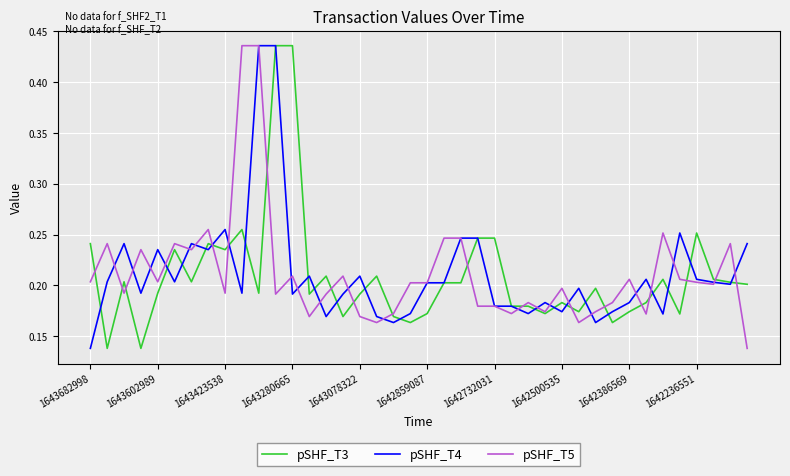

Reading left to right, transcribe all the data shown in this chart.

pSHF_T3: 0.2	0.1	0.2	0.1	0.2	0.2	0.2	0.2	0.2	0.3	0.2	0.4	0.4	0.2	0.2	0.2	0.2	0.2	0.2	0.2	0.2	0.2	0.2	0.2	0.2	0.2	0.2	0.2	0.2	0.2	0.2	0.2	0.2	0.2	0.2	0.2	0.3	0.2	0.2	0.2
pSHF_T4: 0.1	0.2	0.2	0.2	0.2	0.2	0.2	0.2	0.3	0.2	0.4	0.4	0.2	0.2	0.2	0.2	0.2	0.2	0.2	0.2	0.2	0.2	0.2	0.2	0.2	0.2	0.2	0.2	0.2	0.2	0.2	0.2	0.2	0.2	0.2	0.3	0.2	0.2	0.2	0.2
pSHF_T5: 0.2	0.2	0.2	0.2	0.2	0.2	0.2	0.3	0.2	0.4	0.4	0.2	0.2	0.2	0.2	0.2	0.2	0.2	0.2	0.2	0.2	0.2	0.2	0.2	0.2	0.2	0.2	0.2	0.2	0.2	0.2	0.2	0.2	0.2	0.3	0.2	0.2	0.2	0.2	0.1